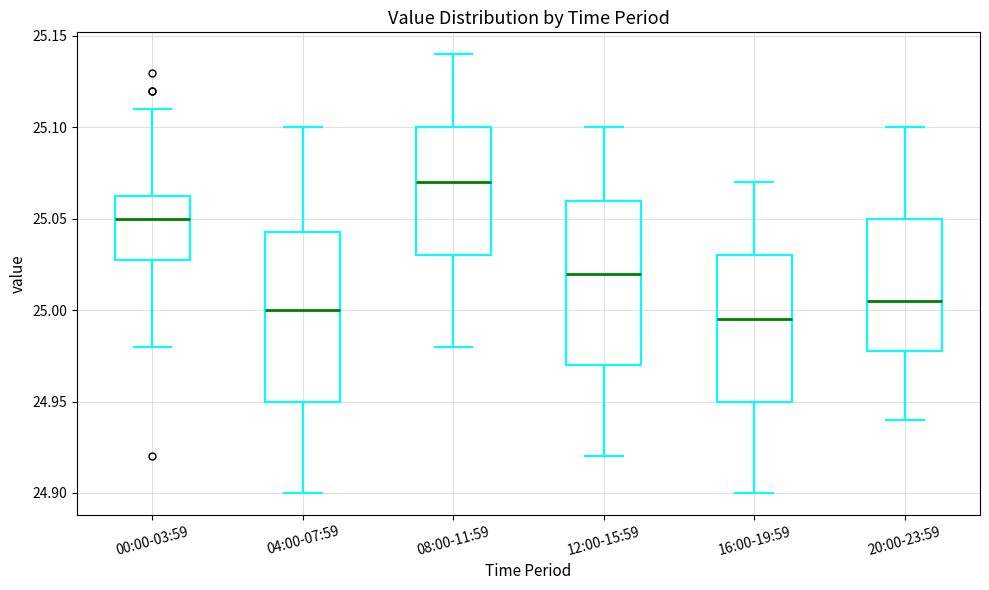

Reading left to right, read every box against the y-axis: the position of its median line, the range the box covers, and the ends of its whiskers. The values are not printed on the chart, so give them approximately, as read against the axis.

00:00-03:59: median 25.050, box 25.030 to 25.065, whiskers 24.980 to 25.110
04:00-07:59: median 25.000, box 24.950 to 25.045, whiskers 24.900 to 25.100
08:00-11:59: median 25.070, box 25.030 to 25.100, whiskers 24.980 to 25.140
12:00-15:59: median 25.020, box 24.970 to 25.060, whiskers 24.920 to 25.100
16:00-19:59: median 24.995, box 24.950 to 25.030, whiskers 24.900 to 25.070
20:00-23:59: median 25.005, box 24.980 to 25.050, whiskers 24.940 to 25.100